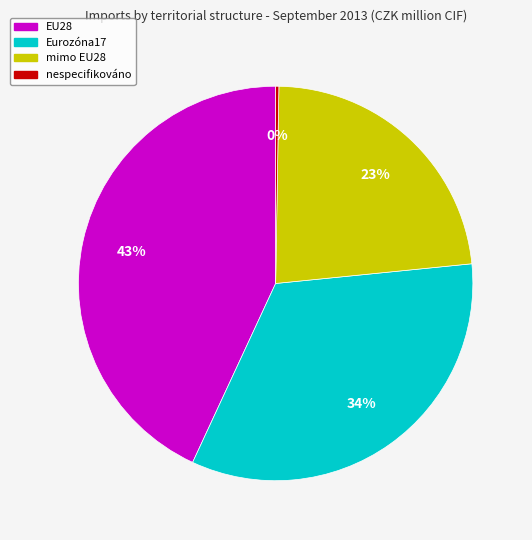

Approximately how many times larger is the value at EU28 compared to mimo EU28?

1.9